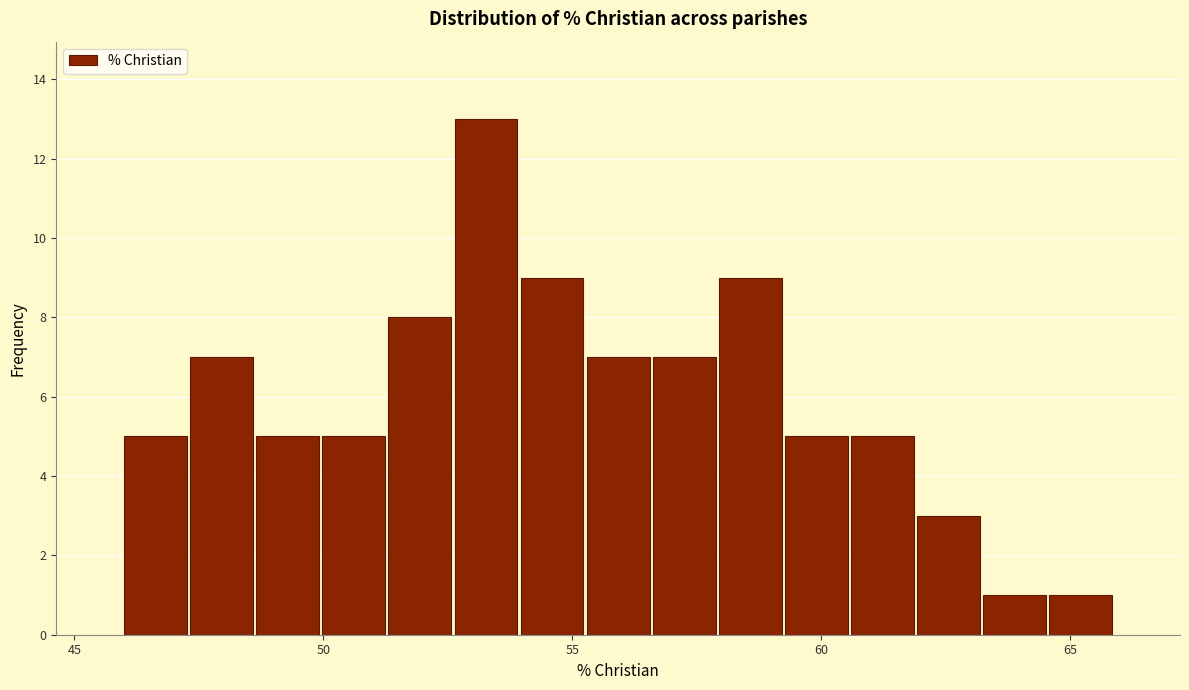

Around what value on the x-axis is the tallest bar? Give the approximate position of its centre, as read against the axis.

53.5